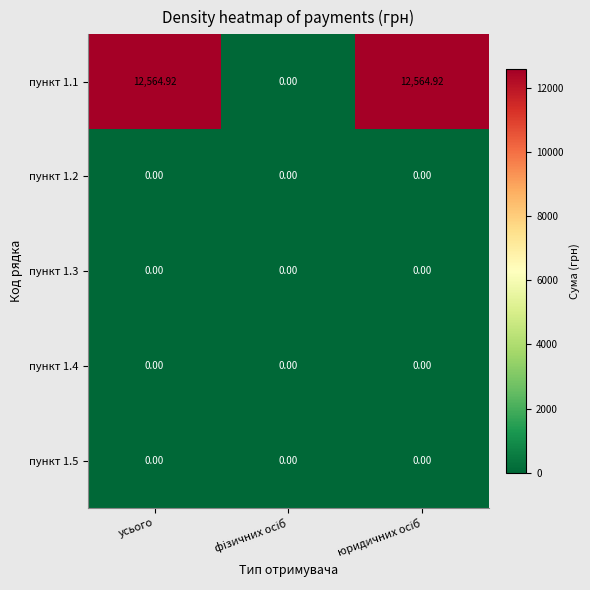

Which category has the highest value across all series?

усього